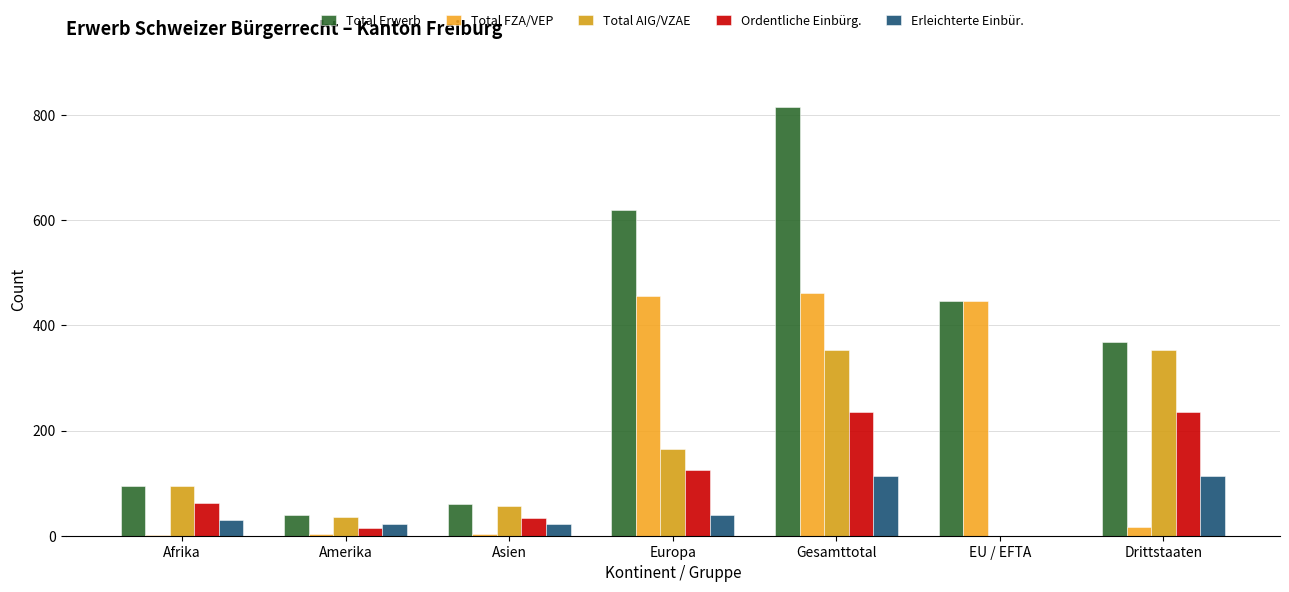

Which category has the highest value in the Total AIG/VZAE series?

Gesamttotal